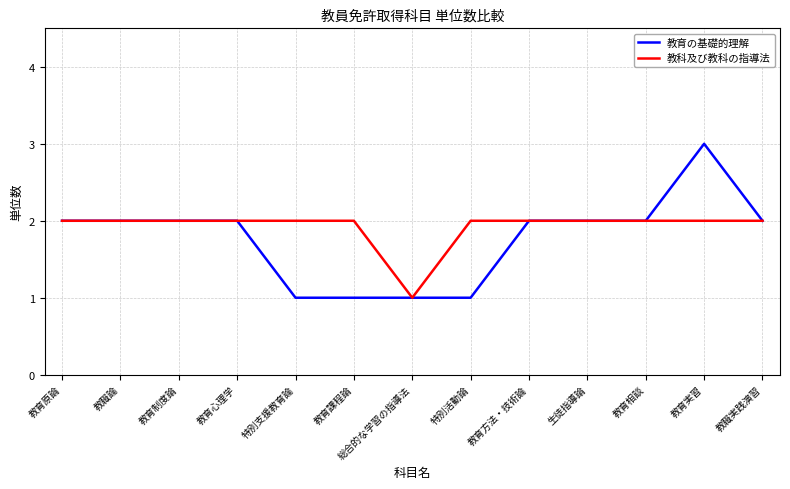

How many lines are shown in the chart?

2